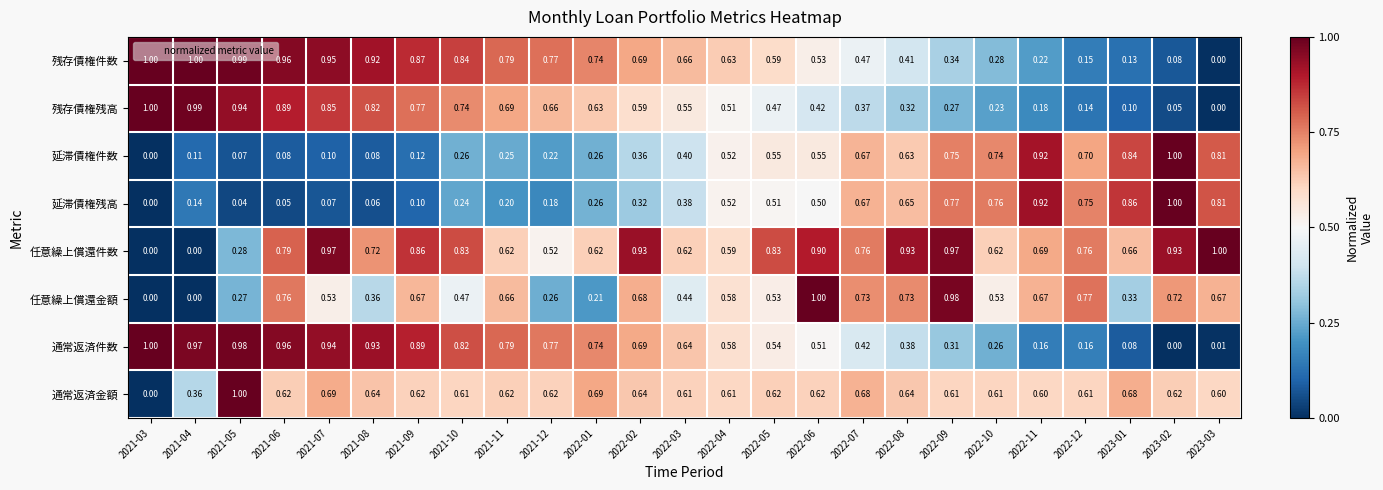

Is the value of 任意繰上償還金額 at 2022-10 greater than the value of 残存債権件数 at 2022-08?

Yes